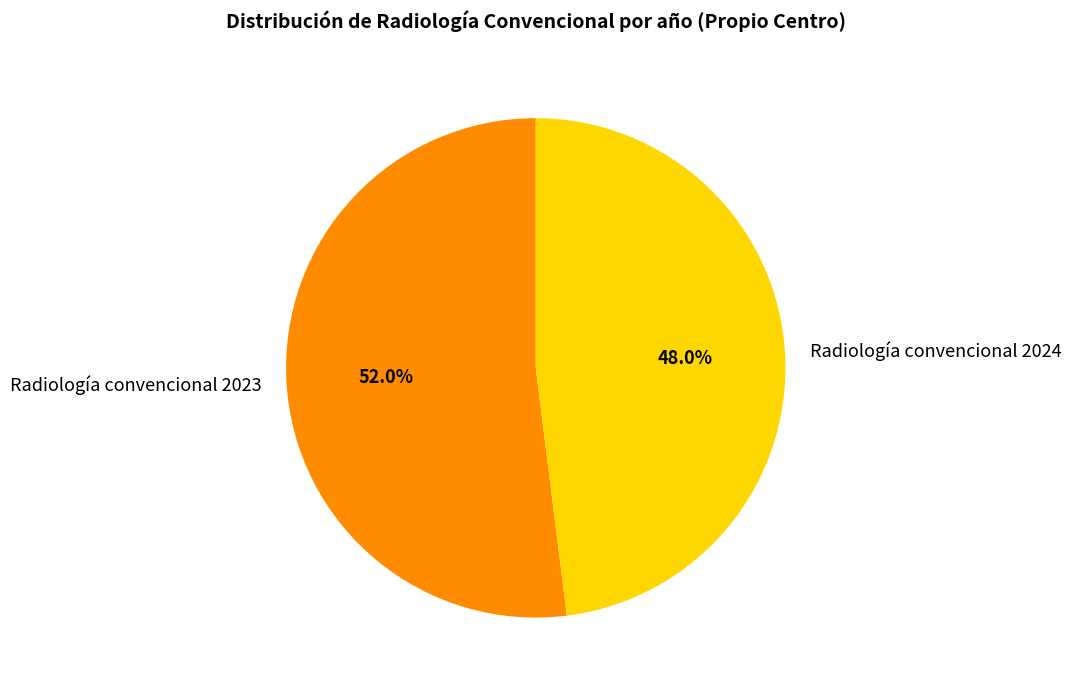

Is Radiología convencional 2023 the majority of the pie?

Yes